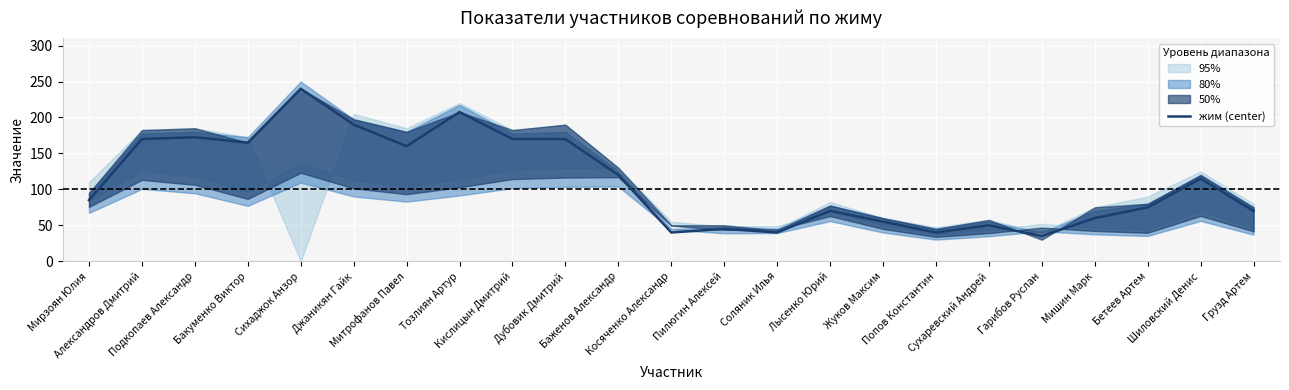

True or false: the data shows 190.0 at Джаникян Гайк.

True